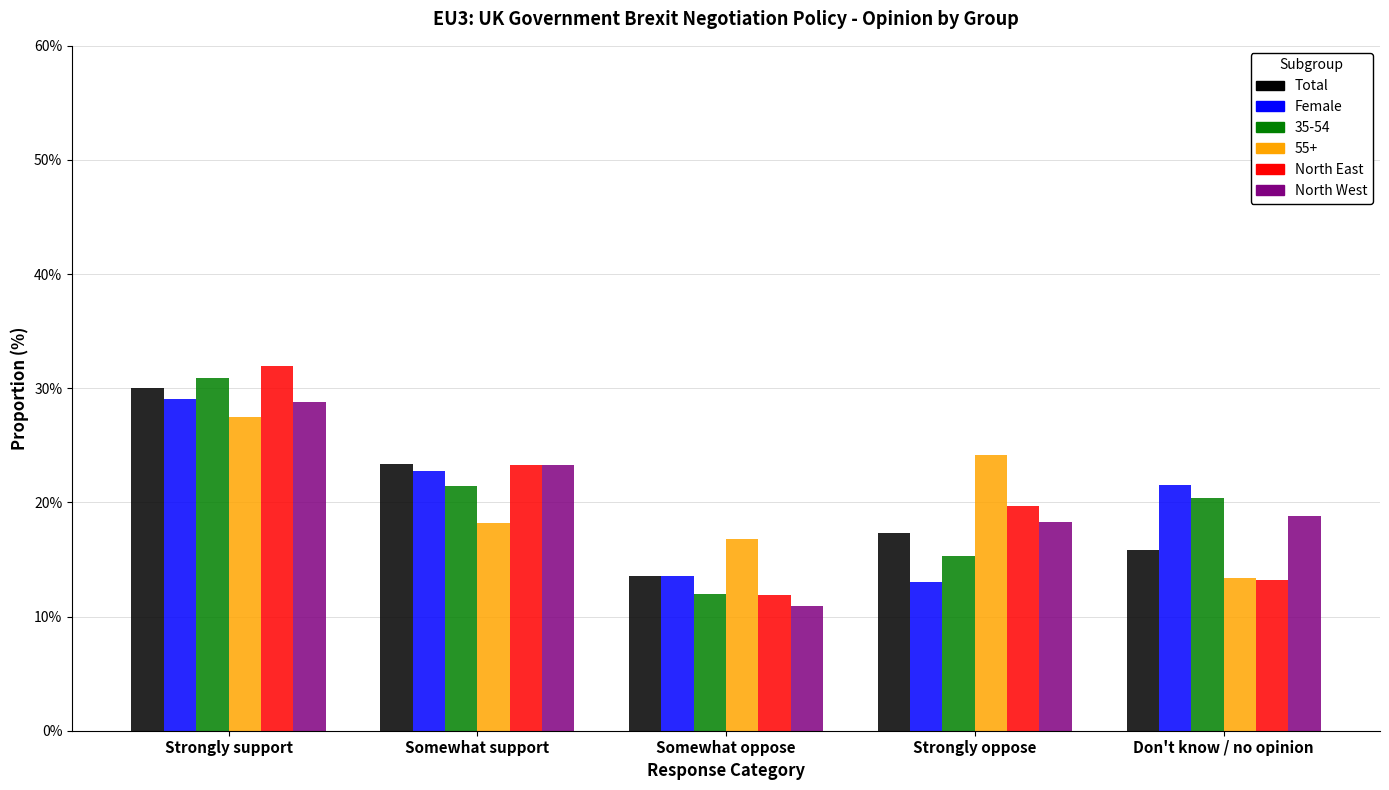

Where does the Female series first go above 21?

Strongly support